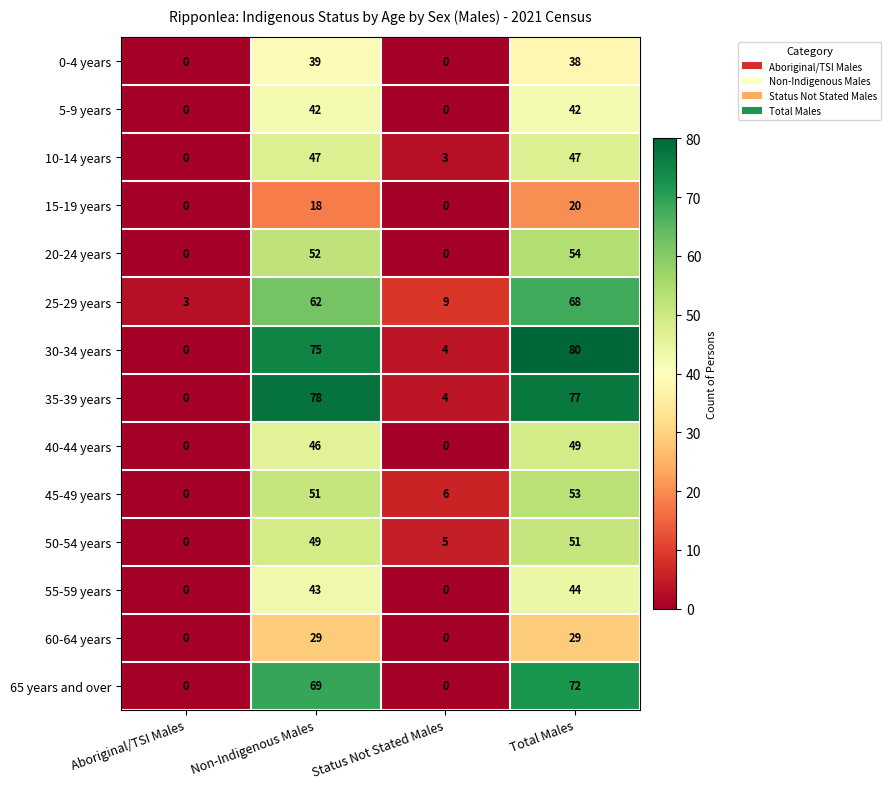

Which series has the widest spread of values?

30-34 years